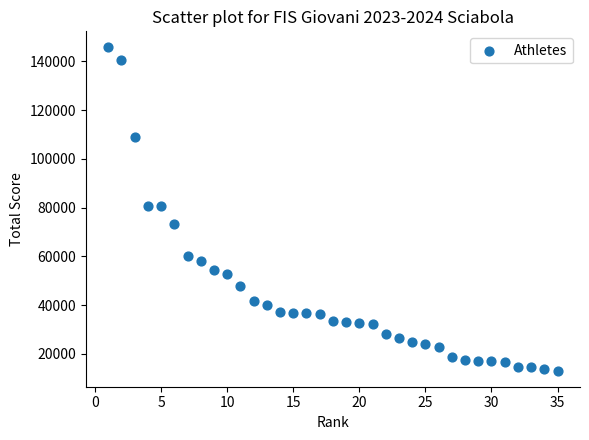

What is the range of X values (max minus min)?

34.0